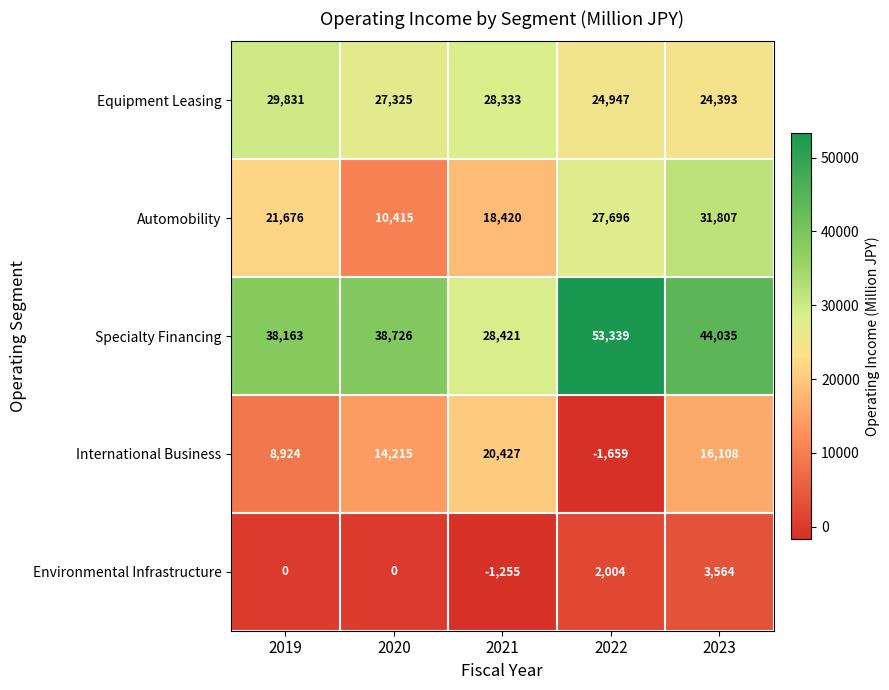

At 2023, list the series in order from smallest to largest.

Environmental Infrastructure, International Business, Equipment Leasing, Automobility, Specialty Financing